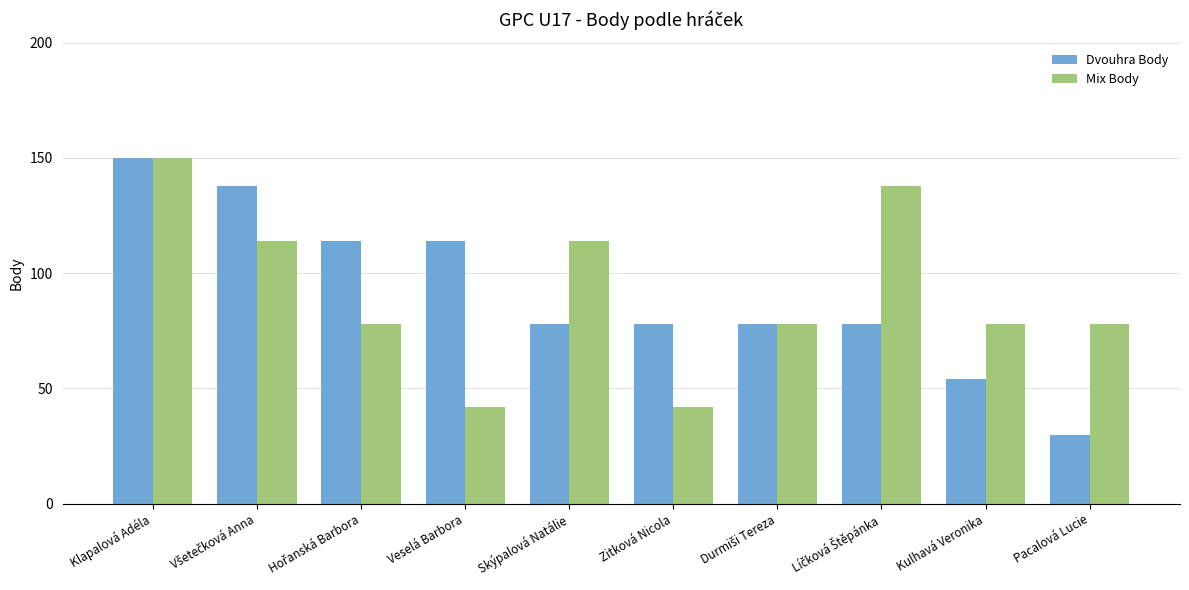

Is it true that Dvouhra Body equals 119 at Zitková Nicola?

False